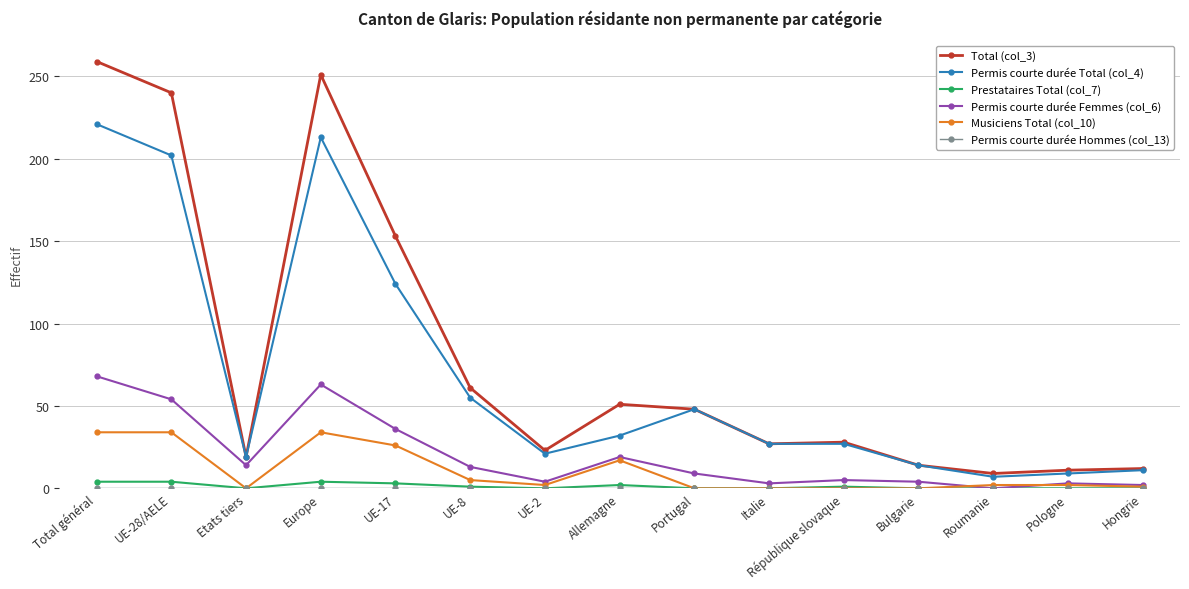

Between Total général and Bulgarie, which series saw the biggest shift?

Total (col_3)